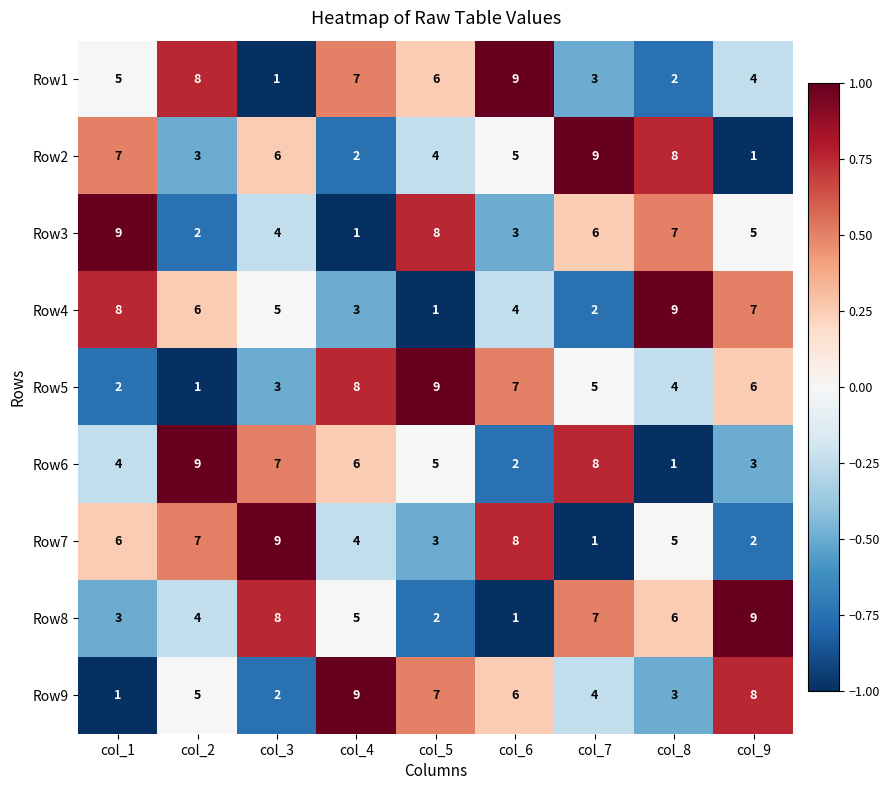

Is it true that Row5 equals 1 at col_3?

False